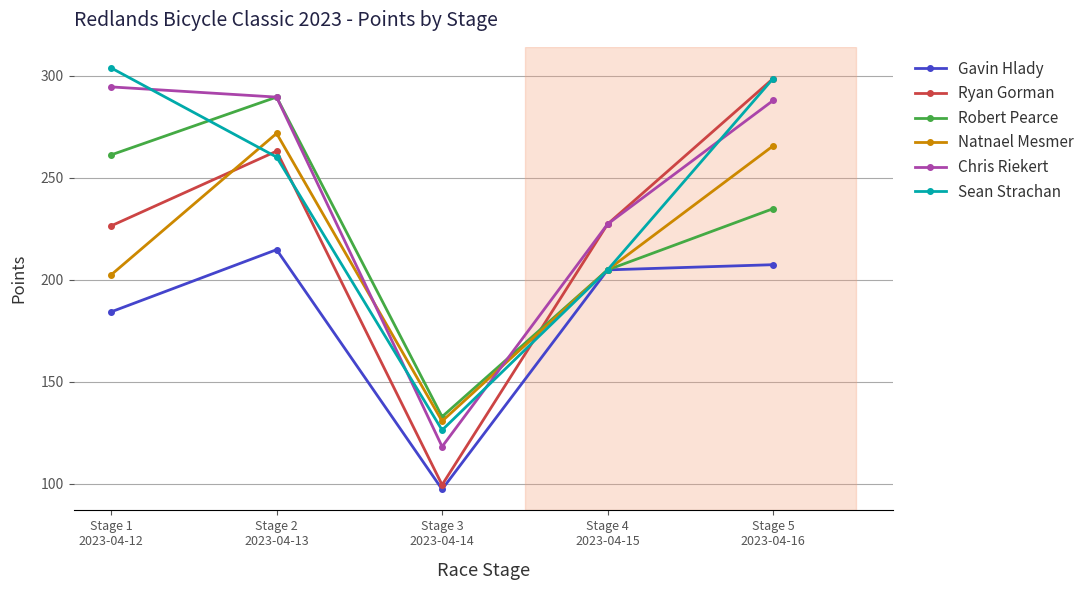

The Chris Riekert series shows 227.3 at Stage 4
2023-04-15. True or false?

True